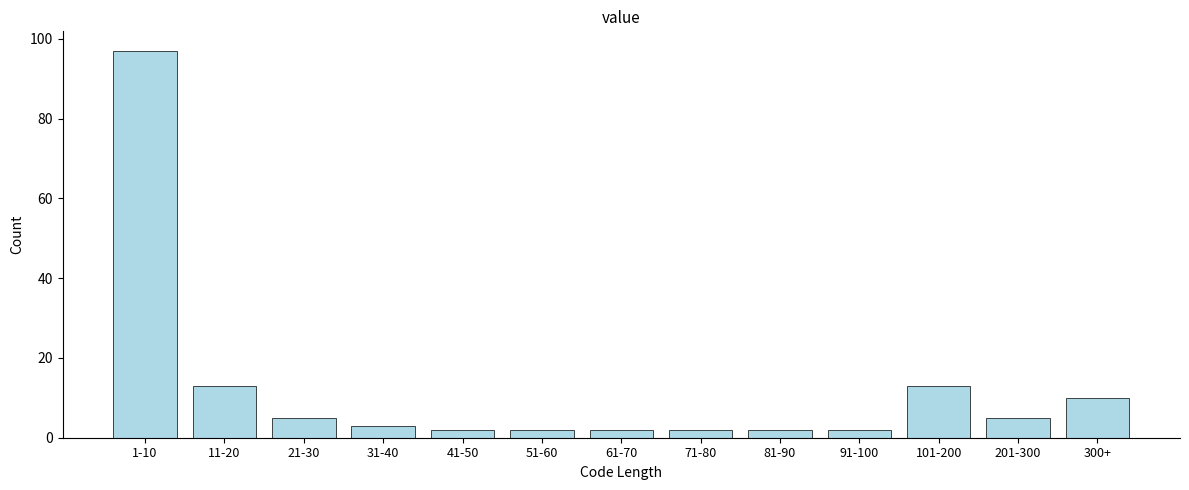

Reading right to left, extract all data points from this chart.

10	5	13	2	2	2	2	2	2	3	5	13	97